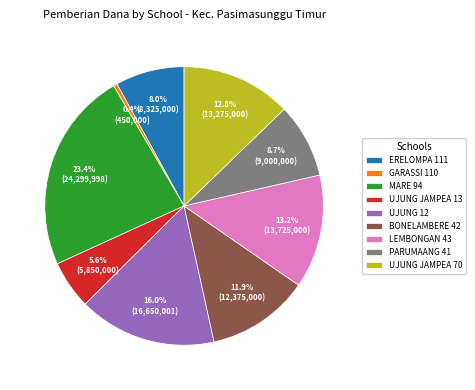

Between MARE 94 and UJUNG JAMPEA 13, which is larger?

MARE 94